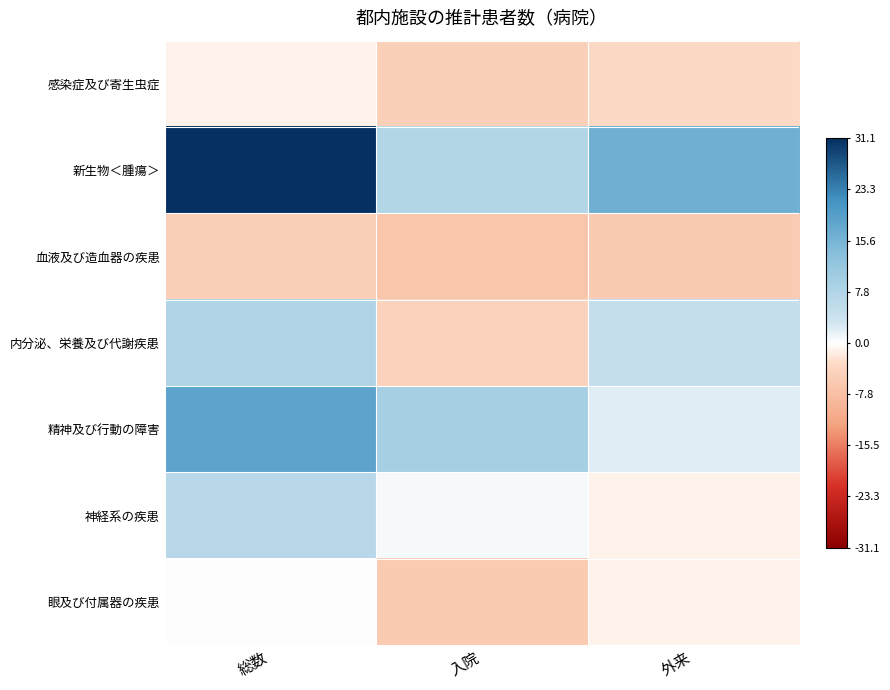

Which has a higher value, 入院 or 総数?

総数